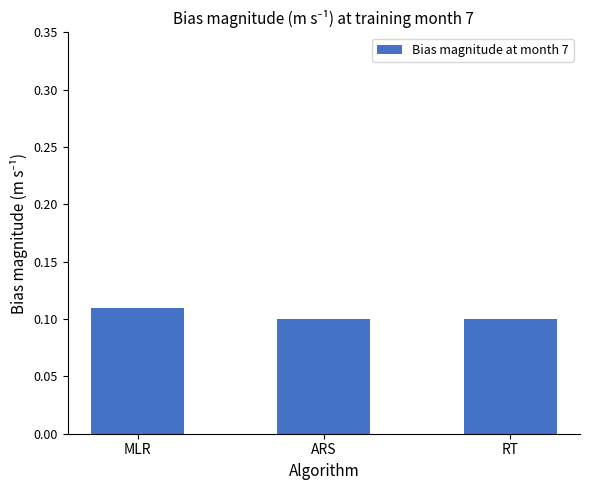

How many series are shown in this chart?

1